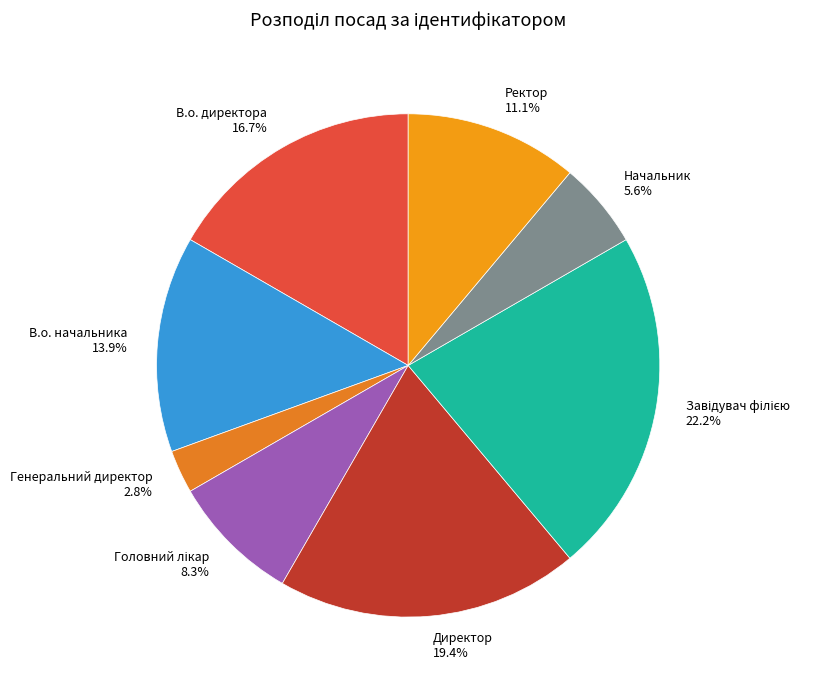

Does Ректор represent more than half of the total?

No